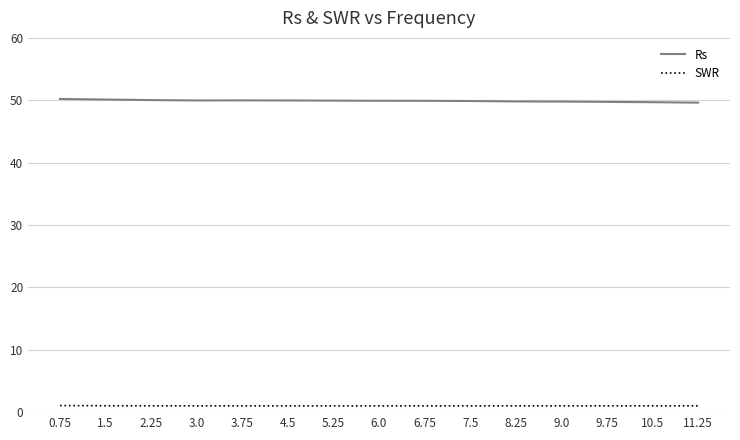

What is the maximum value shown in the chart?

50.2